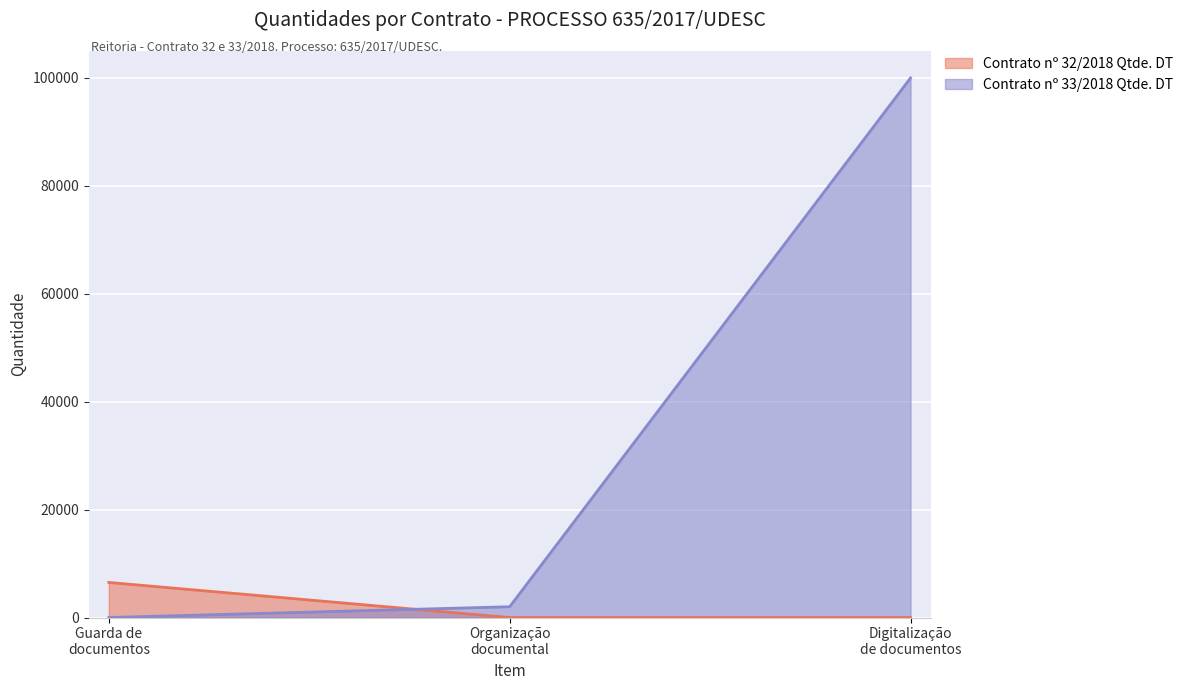

Which series has the widest spread of values?

Contrato nº 33/2018 Qtde. DT